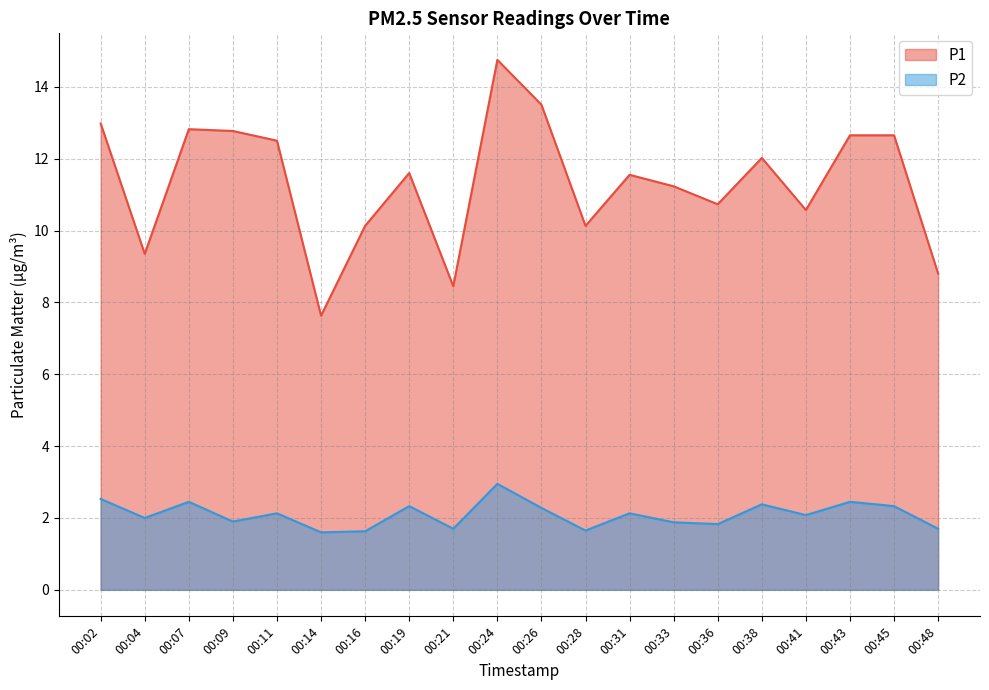

How many lines are shown in the chart?

2